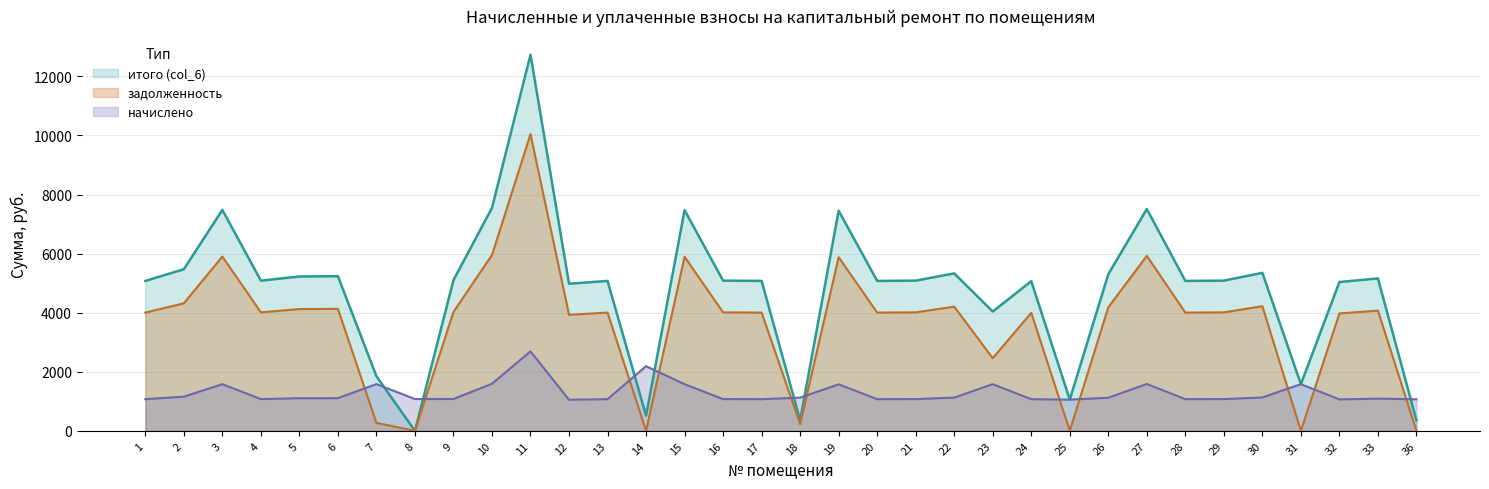

At which category does начислено reach its first local valley?

4